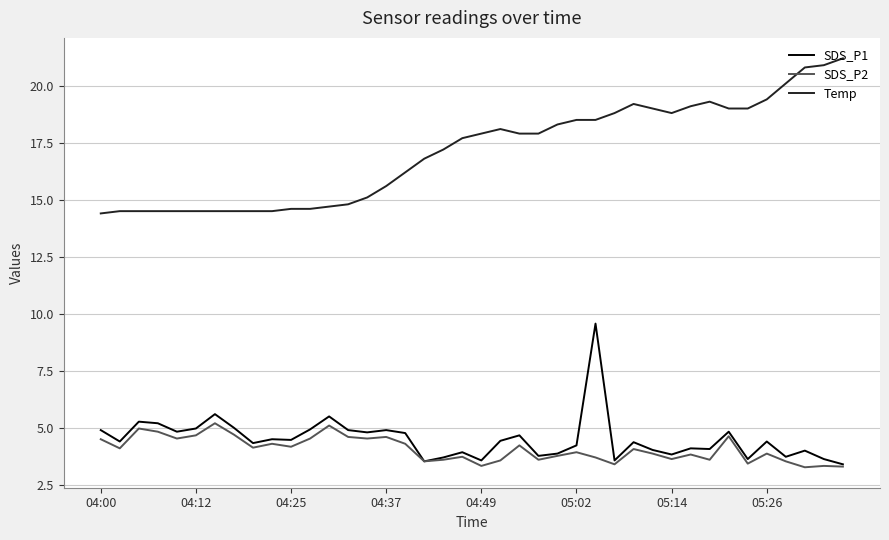

What are all the series names shown in the legend?

SDS_P1, SDS_P2, Temp